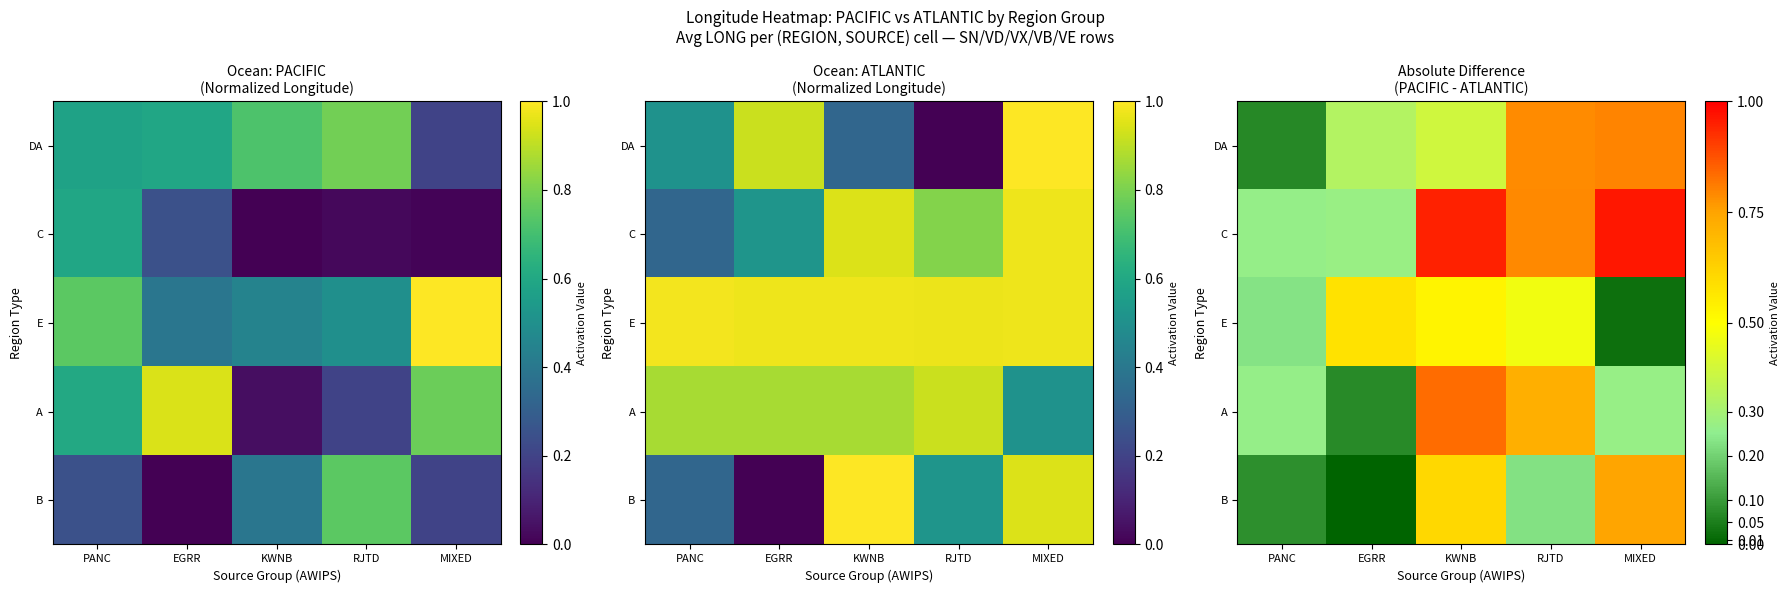

What is the difference between the highest and lowest values at EGRR?

0.6